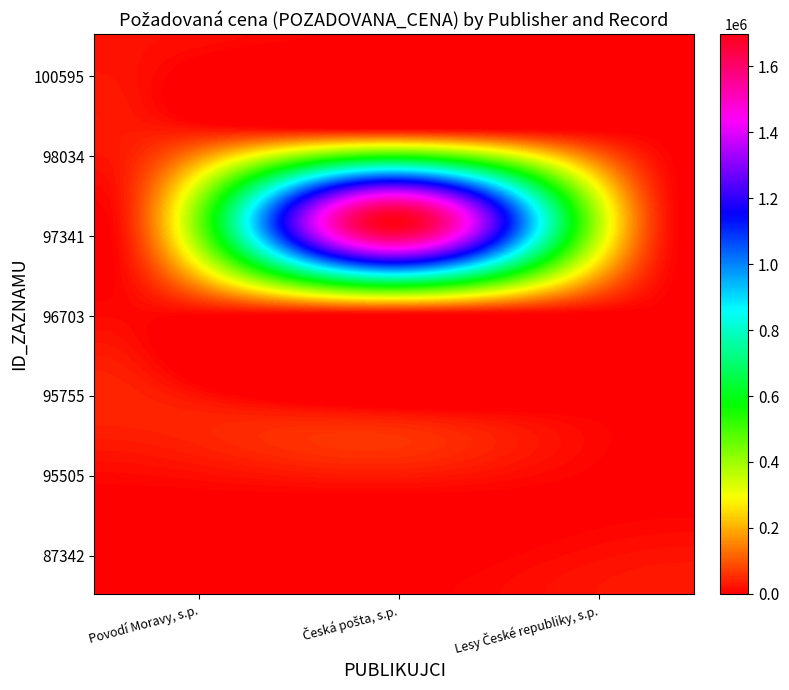

Reading right to left, extract all data points from this chart.

100595: Lesy České republiky, s.p.=0	Česká pošta, s.p.=0	Povodí Moravy, s.p.=21844
98034: Lesy České republiky, s.p.=0	Česká pošta, s.p.=0	Povodí Moravy, s.p.=32640
97341: Lesy České republiky, s.p.=0	Česká pošta, s.p.=1700000	Povodí Moravy, s.p.=0
96703: Lesy České republiky, s.p.=0	Česká pošta, s.p.=0	Povodí Moravy, s.p.=11780
95755: Lesy České republiky, s.p.=0	Česká pošta, s.p.=0	Povodí Moravy, s.p.=45200
95505: Lesy České republiky, s.p.=0	Česká pošta, s.p.=0	Povodí Moravy, s.p.=0
87342: Lesy České republiky, s.p.=32570	Česká pošta, s.p.=0	Povodí Moravy, s.p.=0